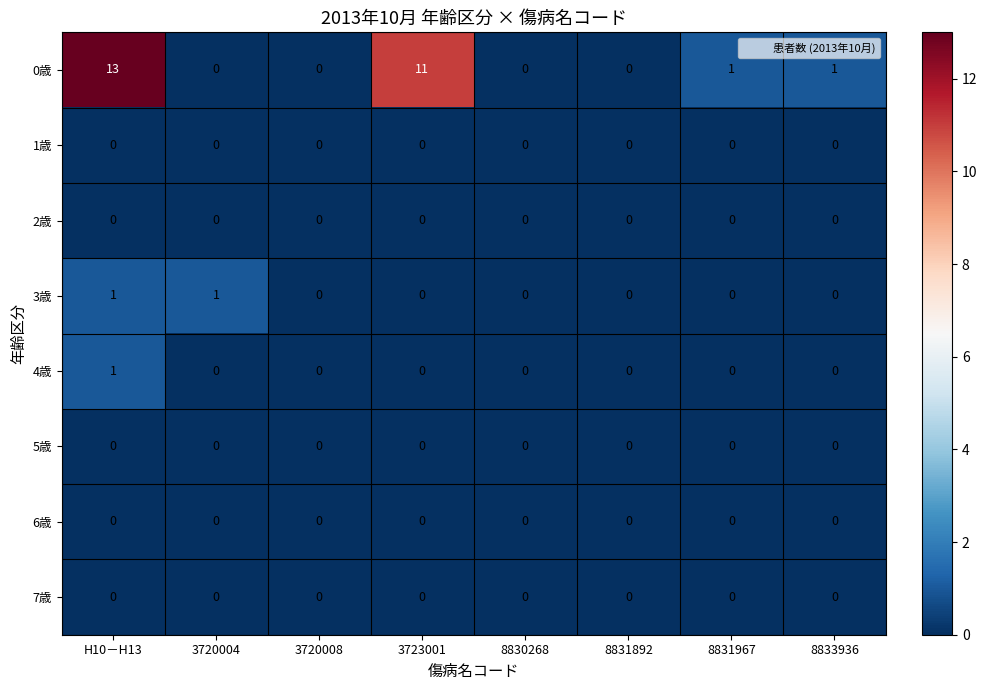

What is the difference between the maximum and minimum values in the 0歳 series?

13